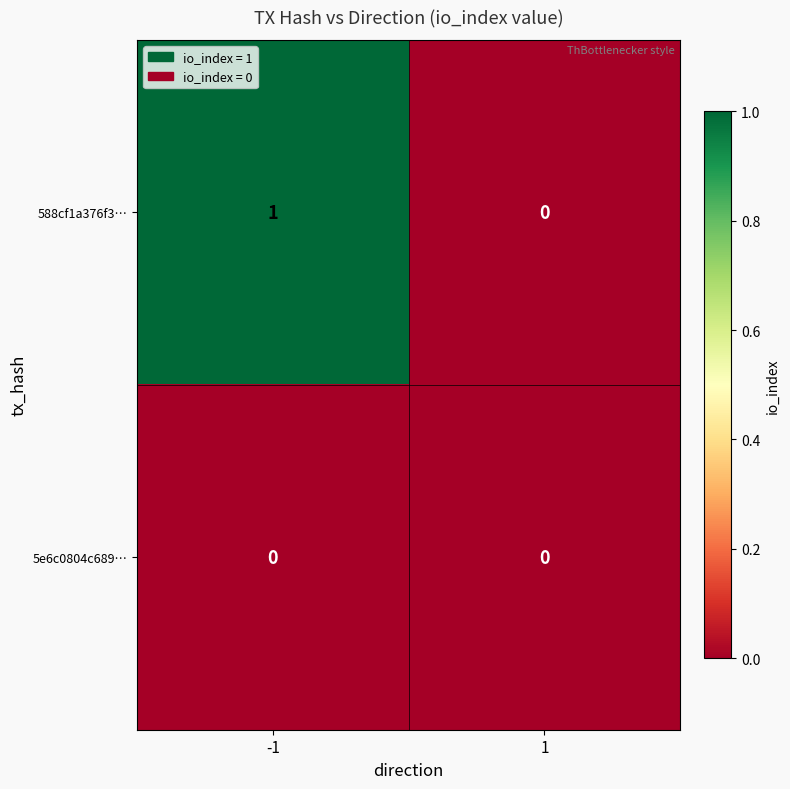

What is the greatest value displayed?

1